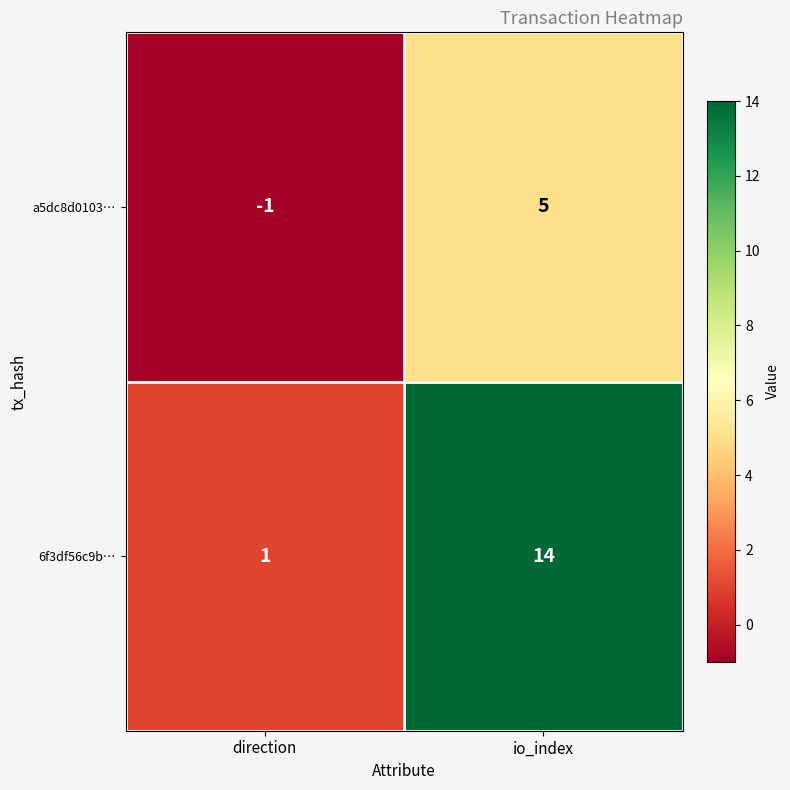

Reading left to right, what are all the values shown in this chart?

a5dc8d0103…: direction=-1	io_index=5
6f3df56c9b…: direction=1	io_index=14